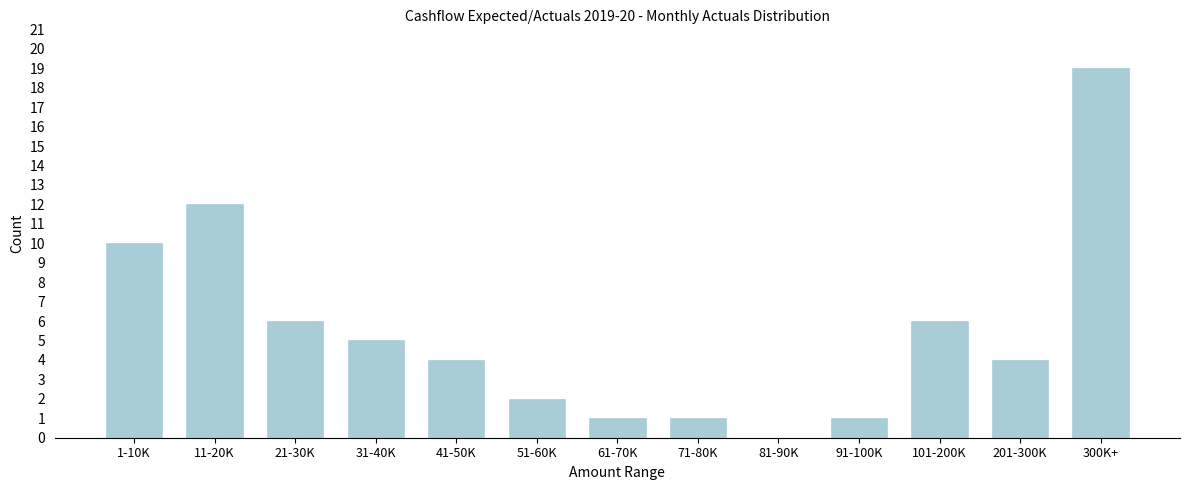

Reading left to right, extract all data points from this chart.

1-10K=10	11-20K=12	21-30K=6	31-40K=5	41-50K=4	51-60K=2	61-70K=1	71-80K=1	81-90K=0	91-100K=1	101-200K=6	201-300K=4	300K+=19